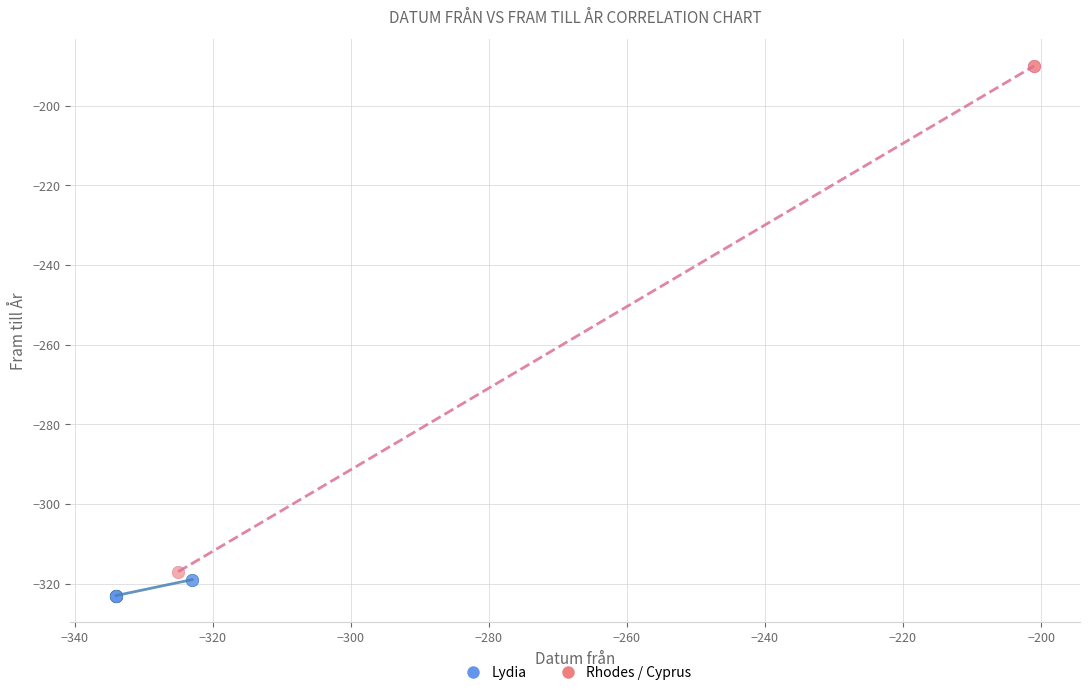

Which series contains the highest Y value?

Rhodes / Cyprus